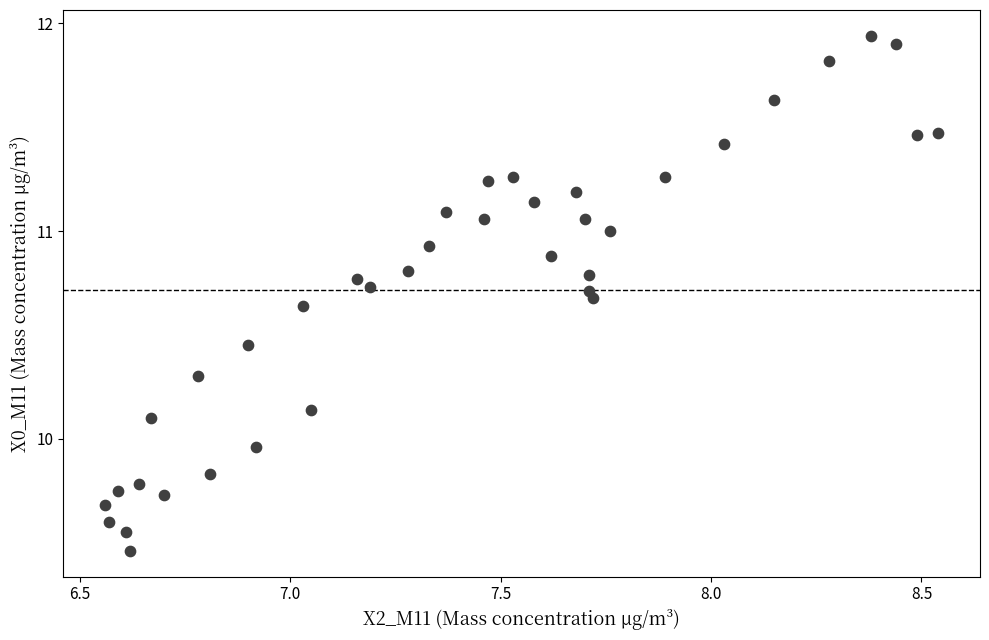

What is the range of Y values (max minus min)?

2.5